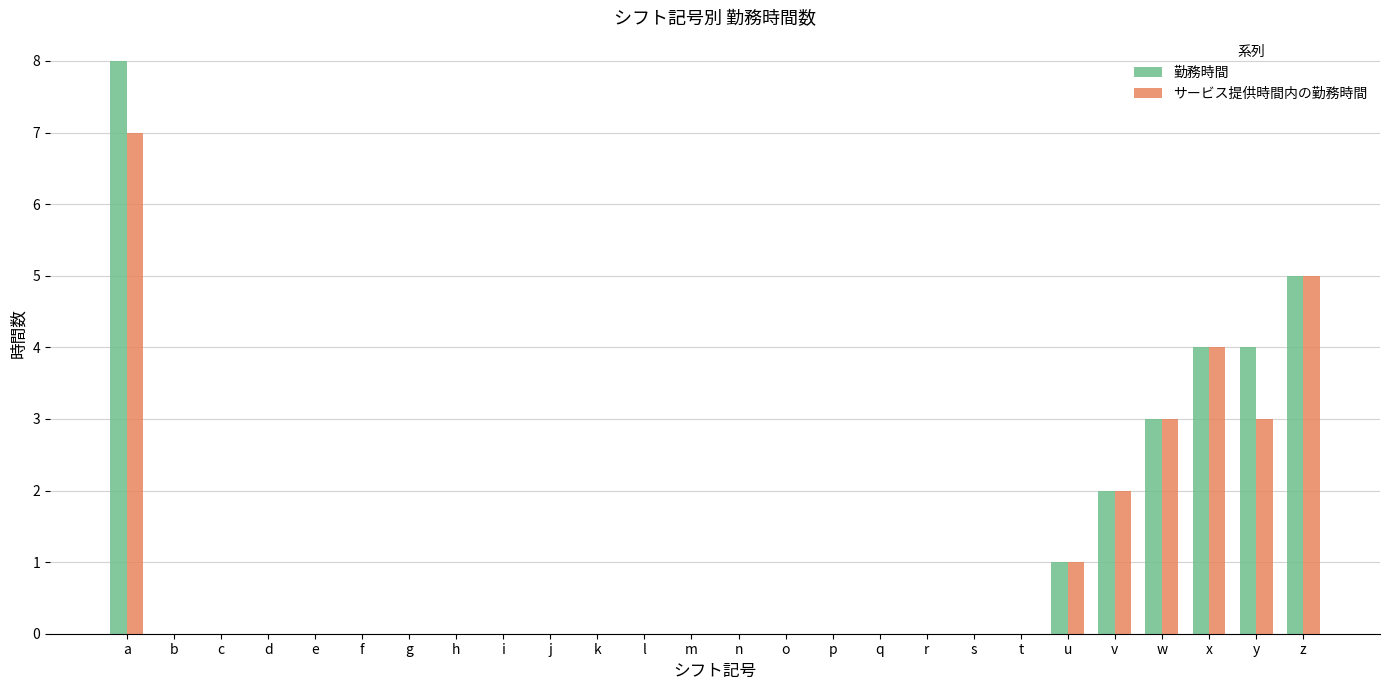

The value of 勤務時間 at z is 7. True or false?

False